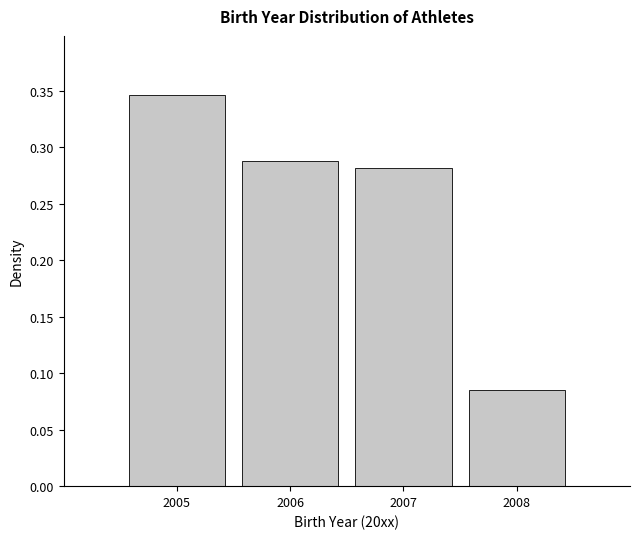

Reading left to right, transcribe this chart: for each bar, give the range it covers on the x-axis and its height. The values are not printed on the chart, so give them approximately, as read against the axis.

2004.5 to 2005.5: 0.345
2005.5 to 2006.5: 0.290
2006.5 to 2007.5: 0.280
2007.5 to 2008.5: 0.085